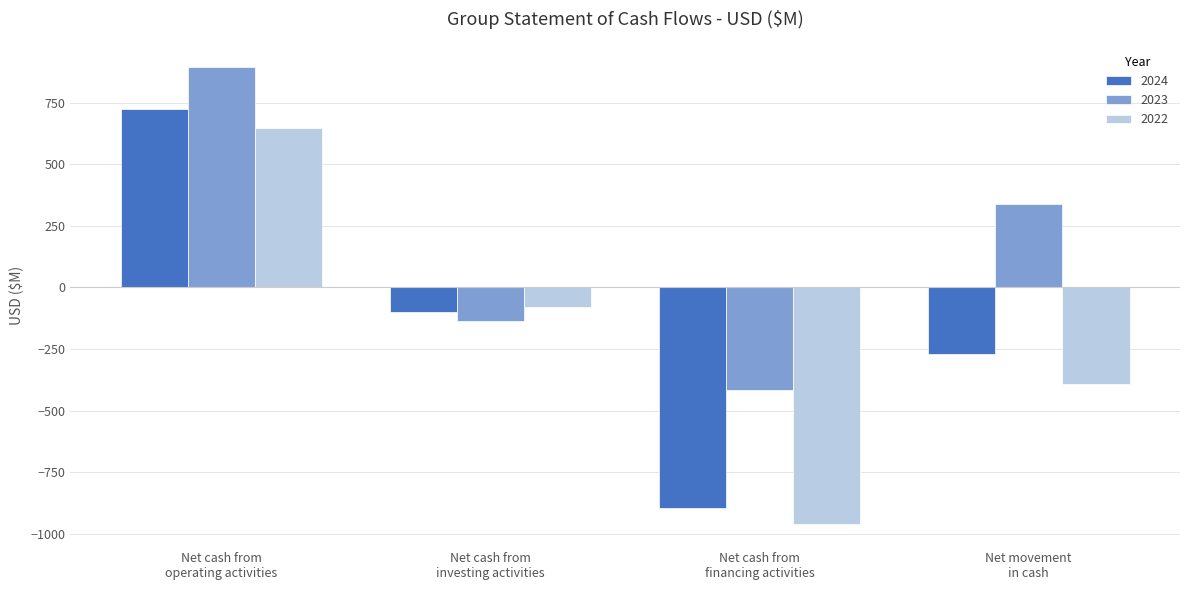

What is the difference between the maximum and second lowest values in the 2022 series?

1039